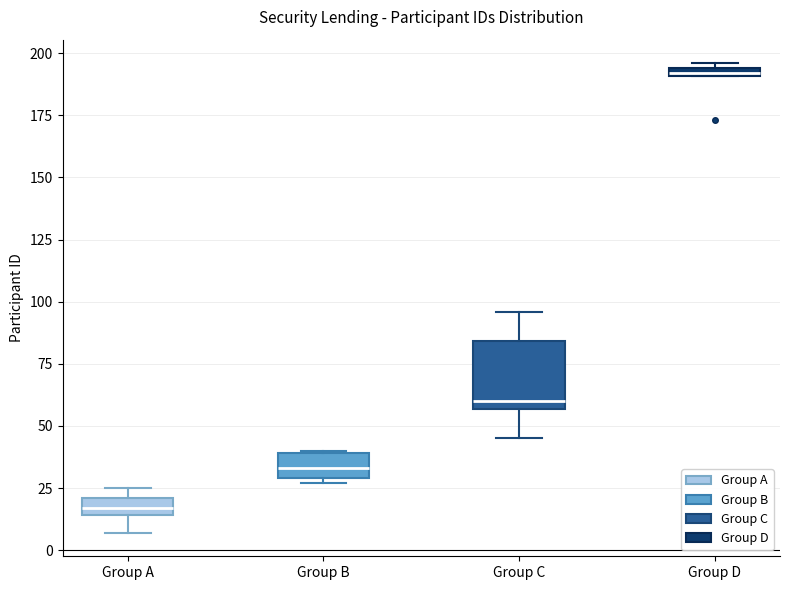

Where does the lower whisker of the box for Group A end on the y-axis? The values are not printed on the chart, so give them approximately, as read against the axis.

5